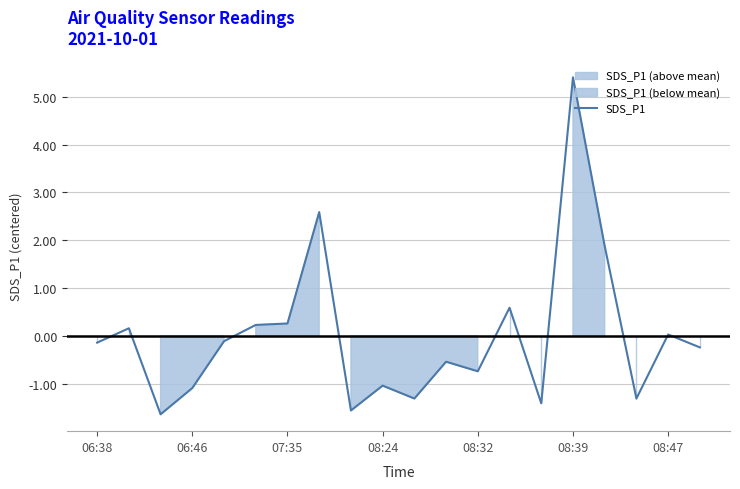

How many points are lower than both their immediate neighbors (excluding endpoints)?

6